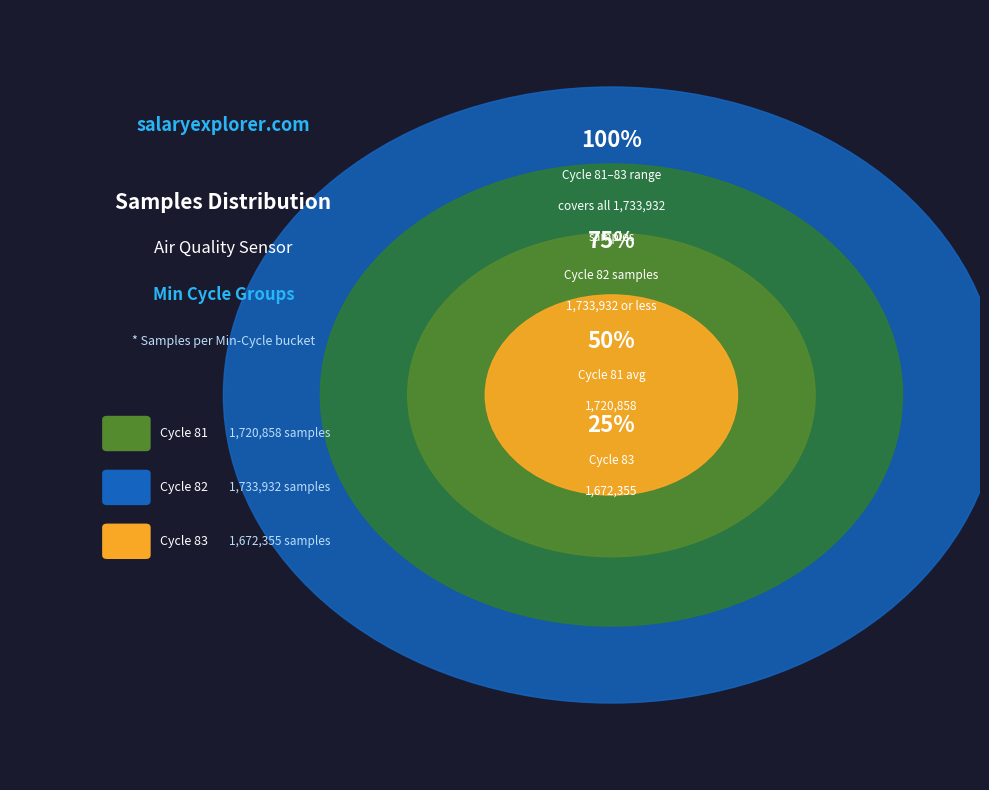

The 5 slice represents 1% of the pie. True or false?

False